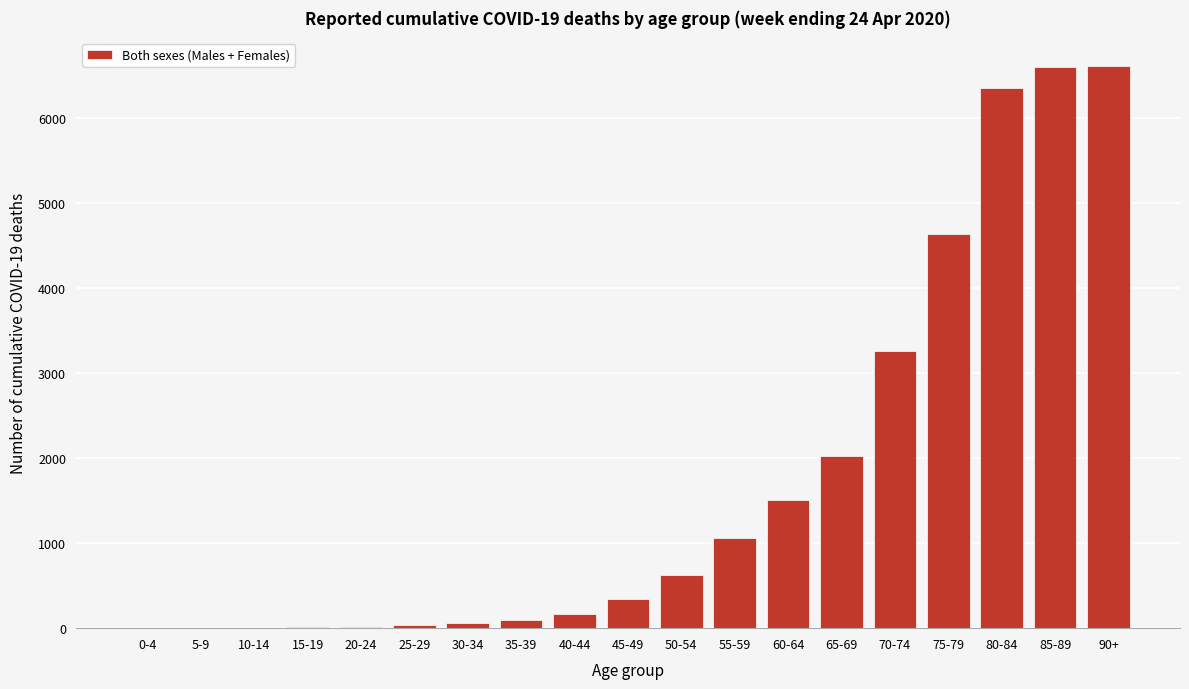

What is the sum of all values?

33363